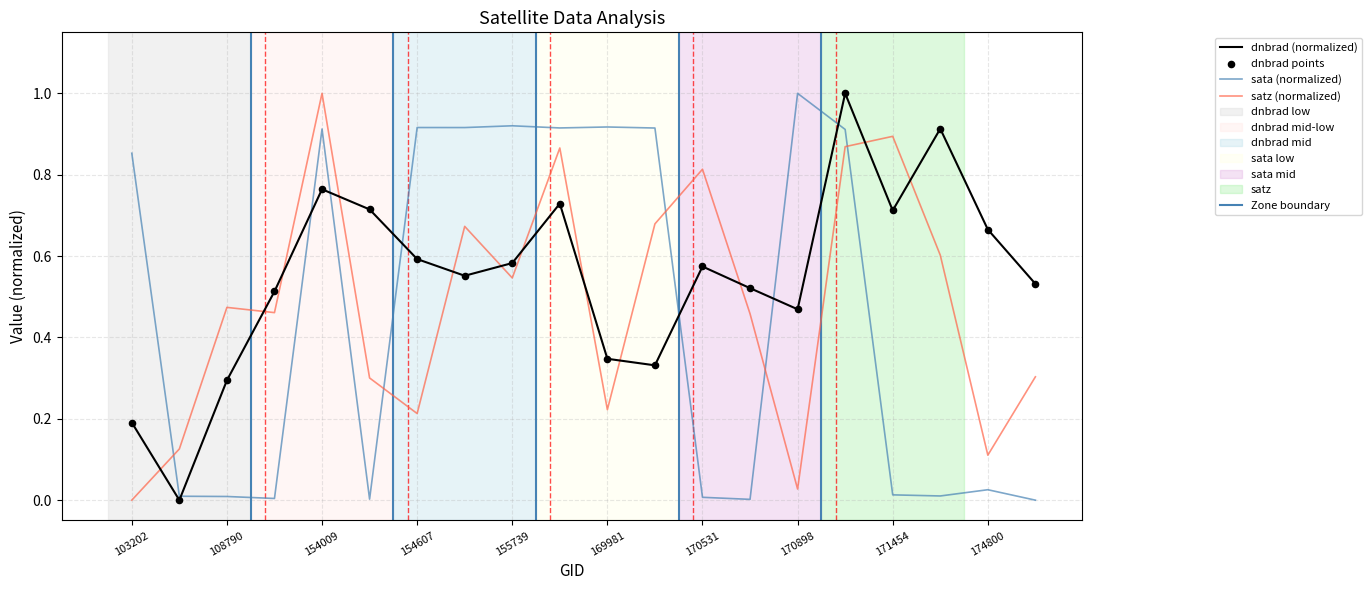

Which series has the widest spread of Y values?

dnbrad